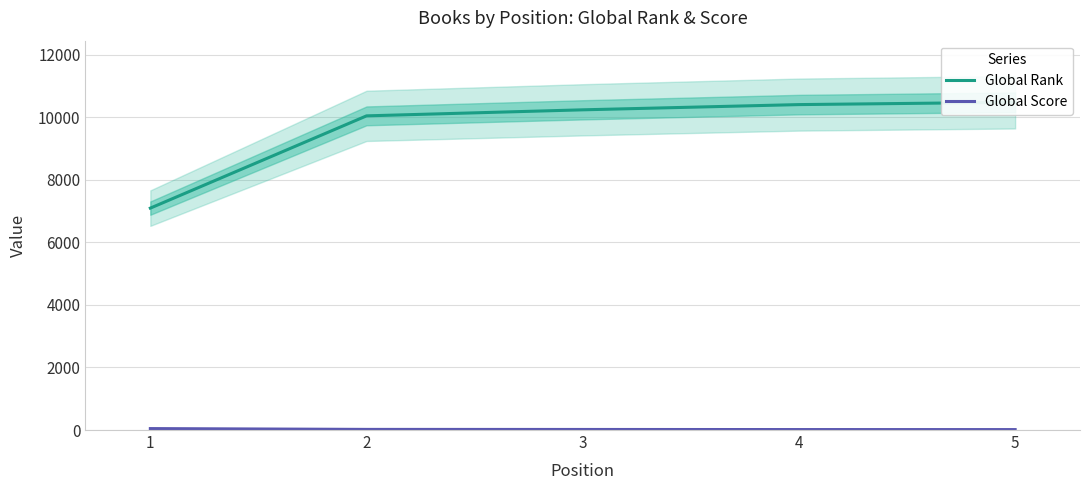

List the labels in order of Global Rank value, smallest first.

1, 2, 3, 4, 5